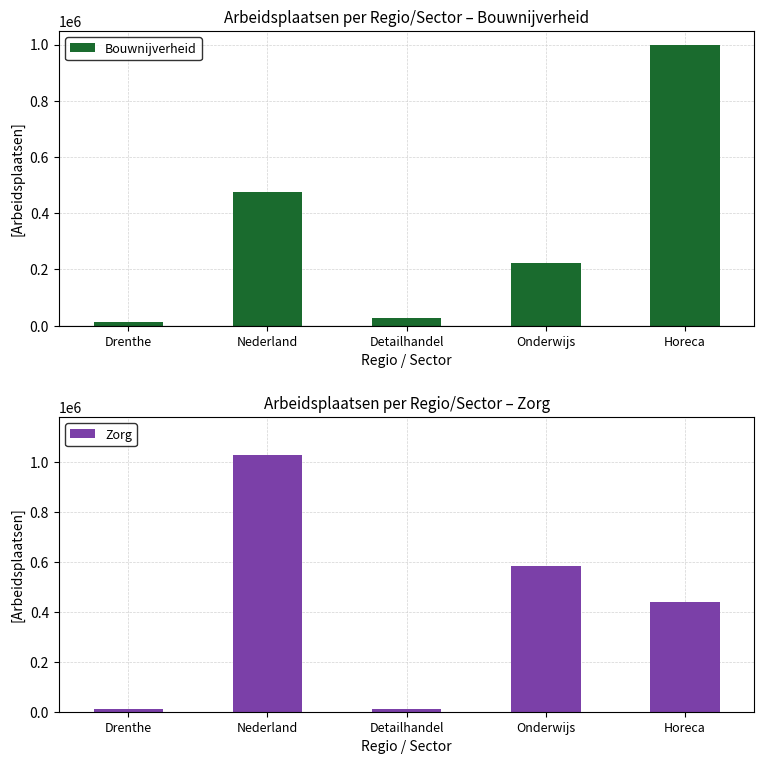

What is the approximate value of Zorg at Horeca, to the nearest 10?

439170